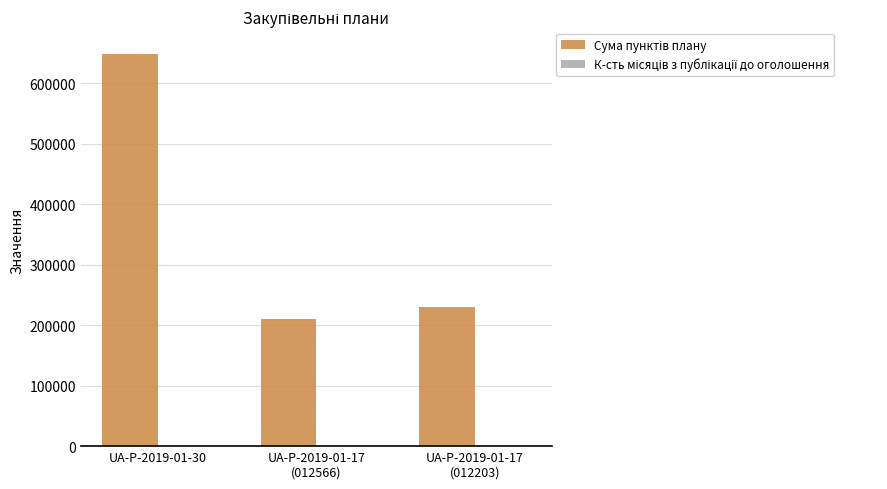

What value does the data have at UA-P-2019-01-30?

649220